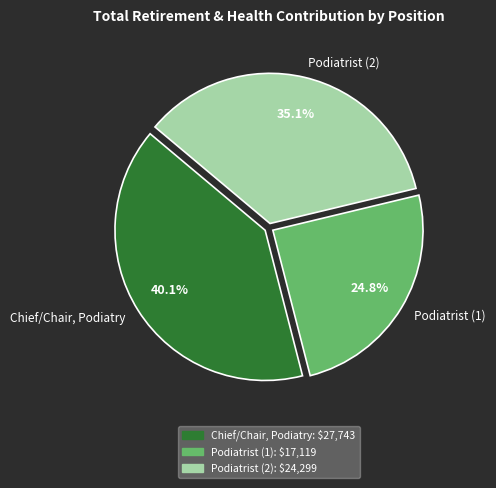

Rank the categories by value from lowest to highest.

Podiatrist (1), Podiatrist (2), Chief/Chair, Podiatry